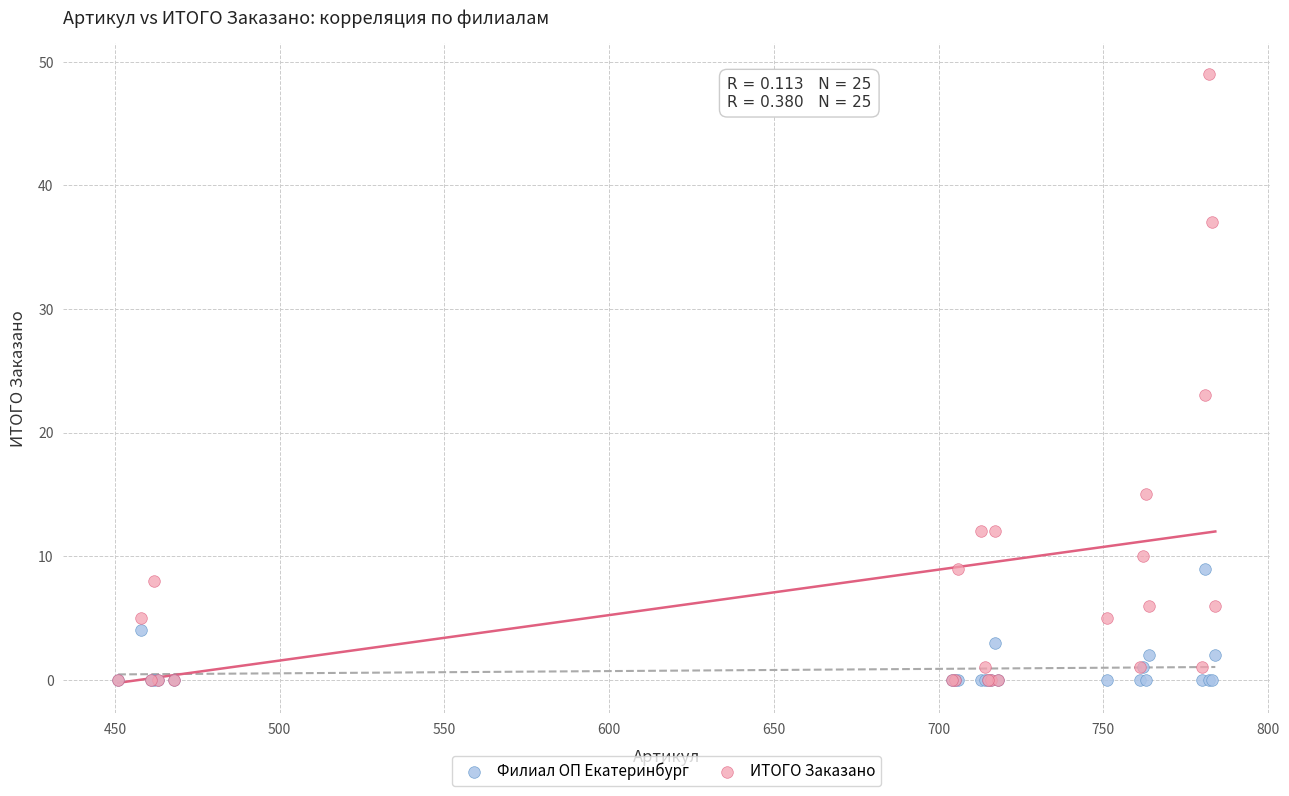

In the ИТОГО Заказано series, what Y value is closest to 24?

23